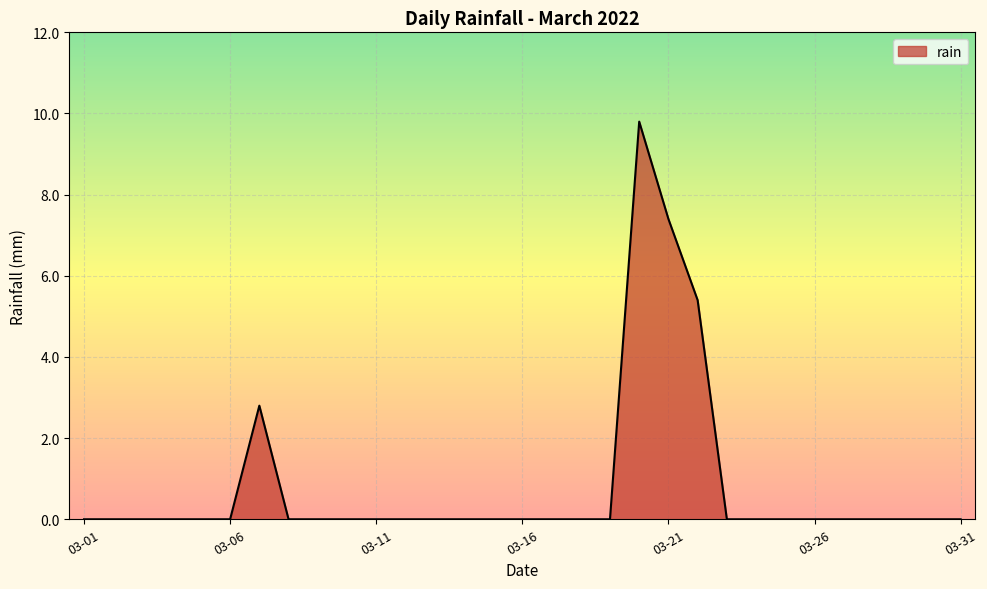

What is the maximum value shown in the chart?

9.8